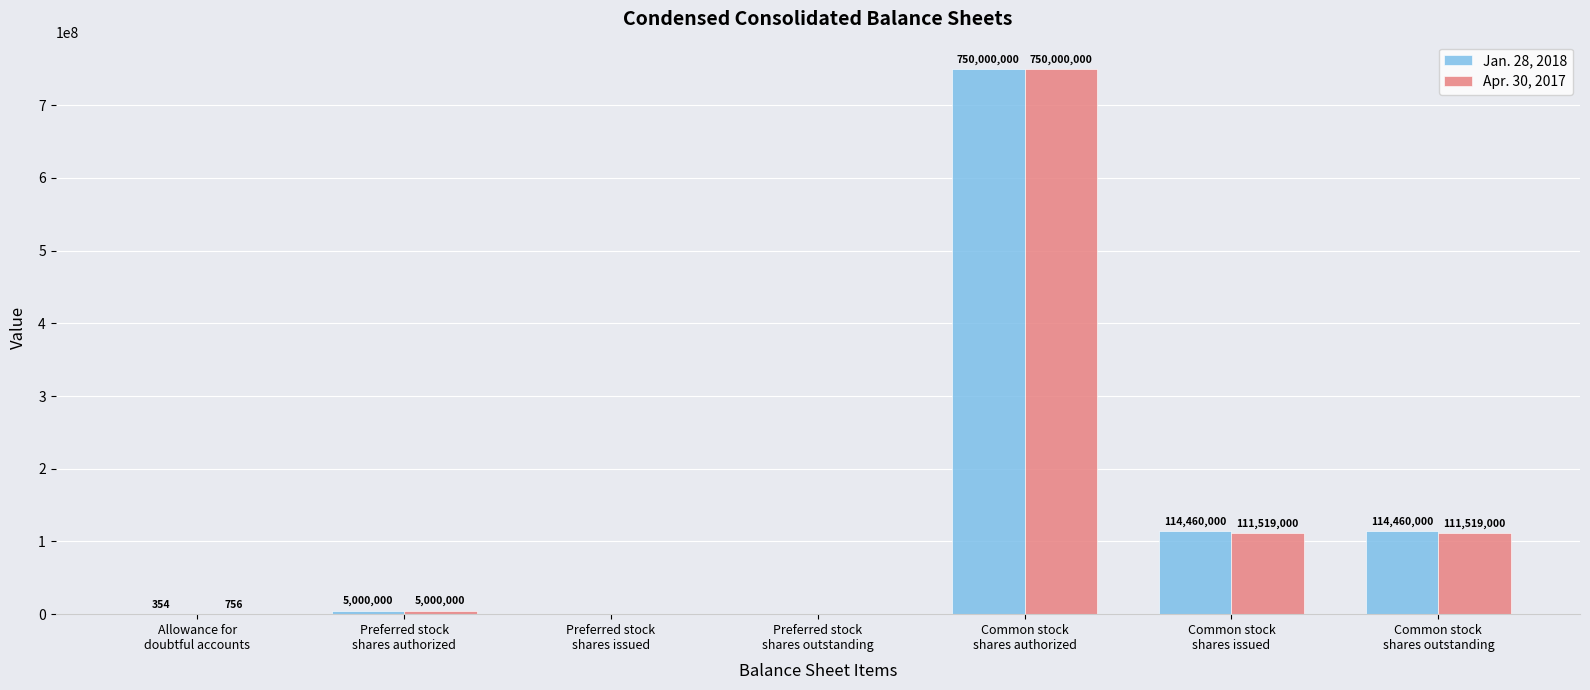

What is the sum of all Jan. 28, 2018 values?

983920354